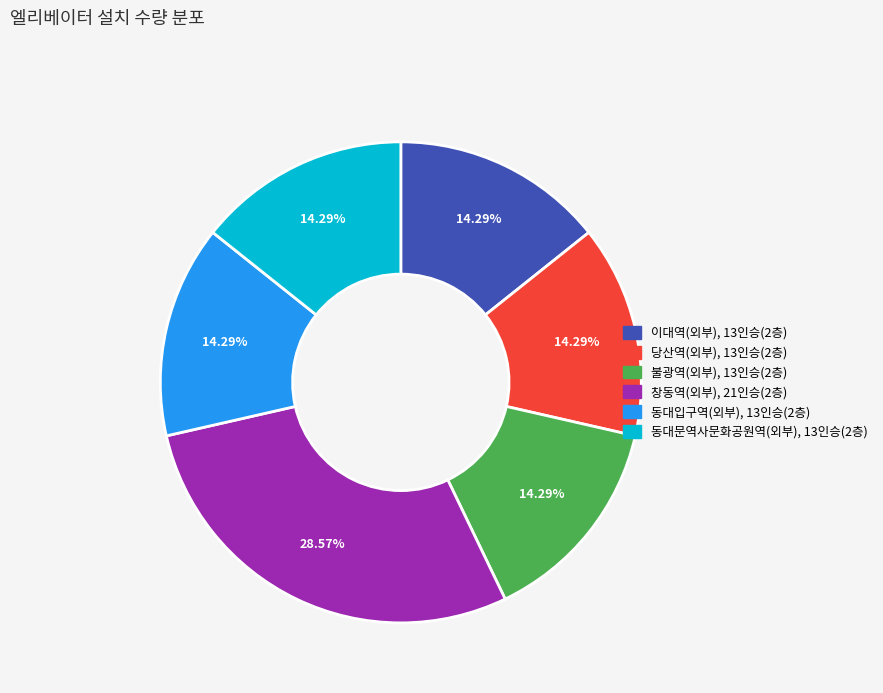

Count the number of slices in the pie.

6